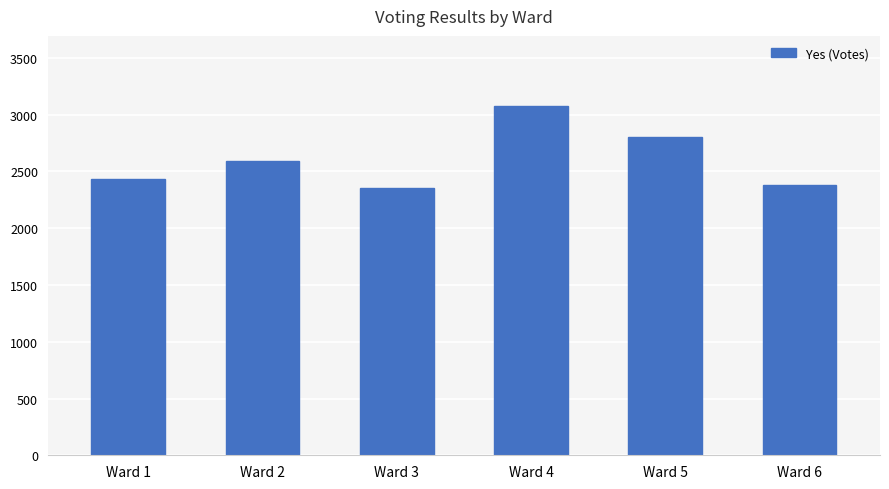

Reading left to right, what are all the values shown in this chart?

Ward 1=2436	Ward 2=2596	Ward 3=2354	Ward 4=3078	Ward 5=2806	Ward 6=2381